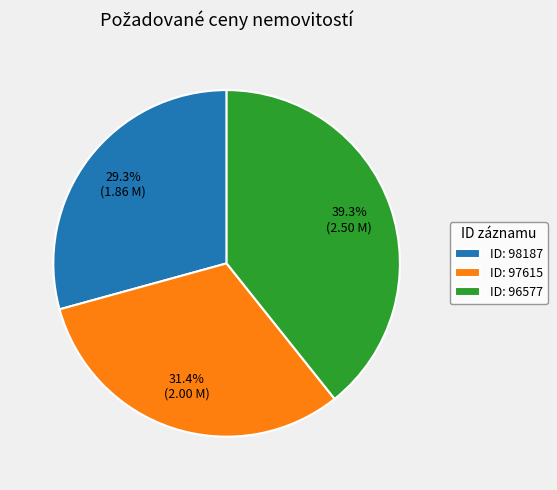

Combined, do ID: 98187 and ID: 96577 account for over 50%?

Yes